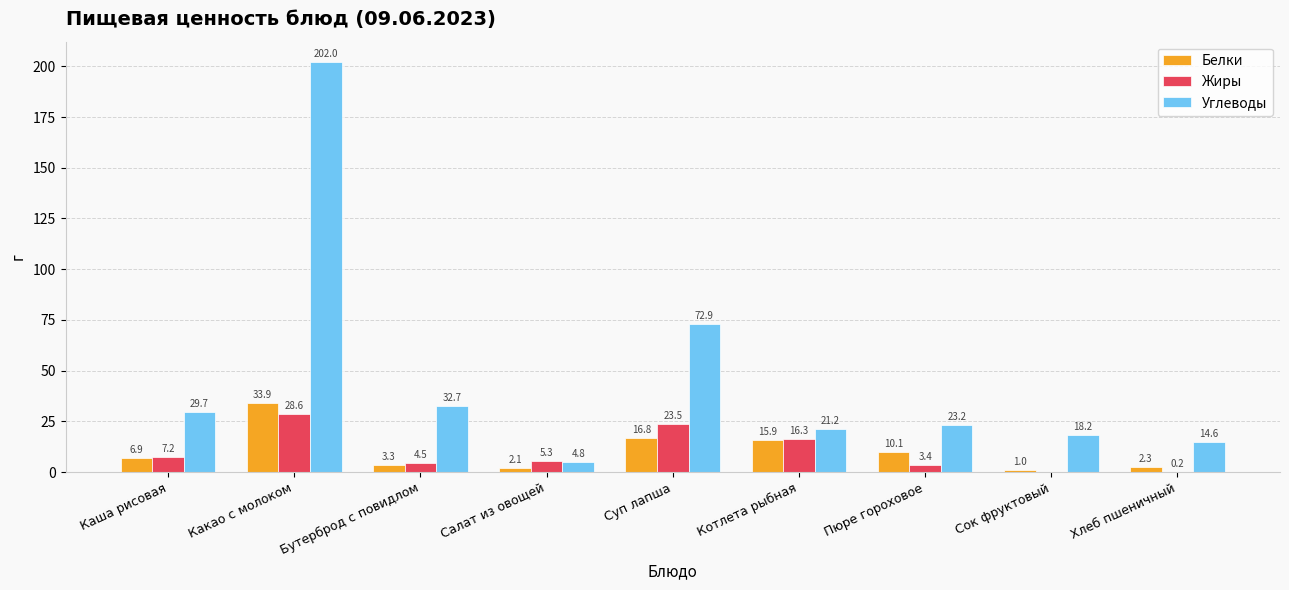

What is the sum of the Углеводы values at Бутерброд с повидлом and Салат из овощей?

37.5